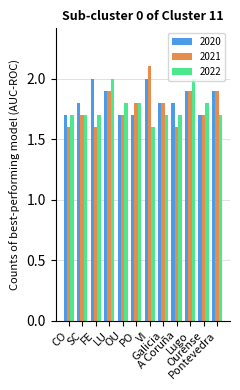

Is it true that 2022 equals 1.7 at Galicia?

True